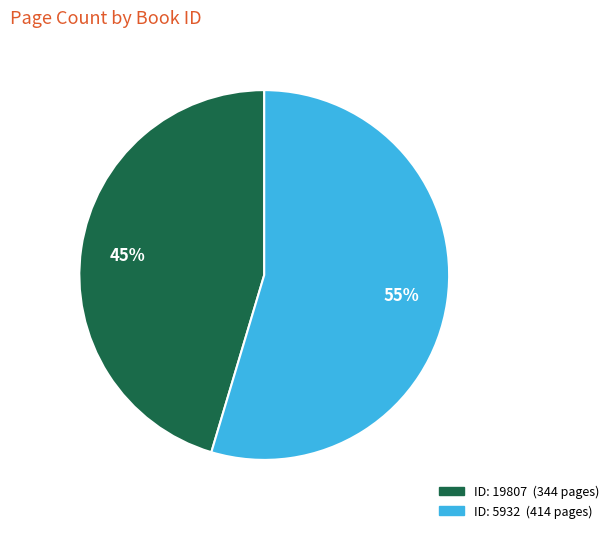

To the nearest percent, what is the average slice percentage?

50%